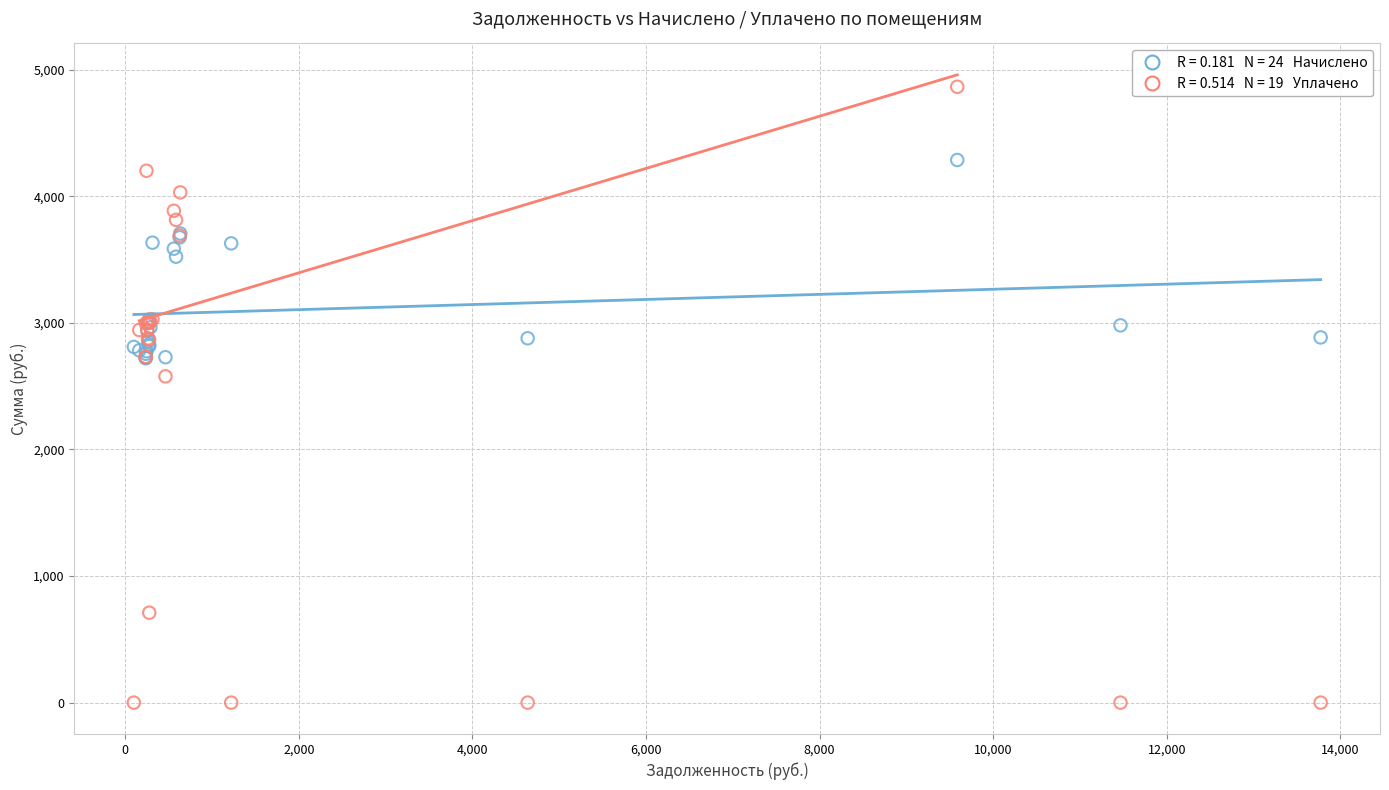

Across all series, what Y value is closest to 2432?

2577.2